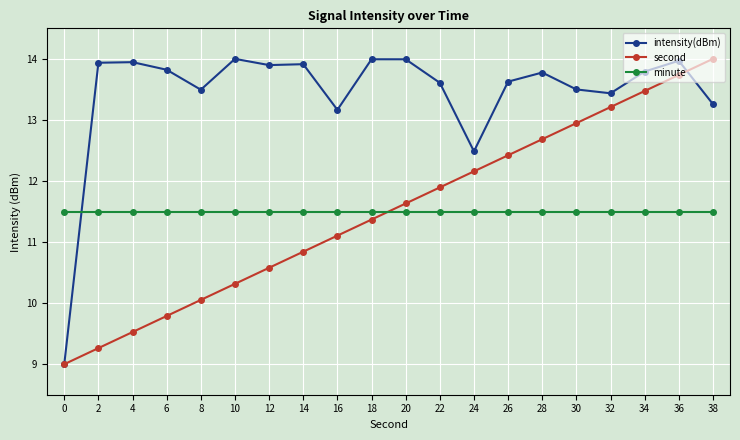

True or false: intensity(dBm) has more than 1 points higher than both neighbors.

True